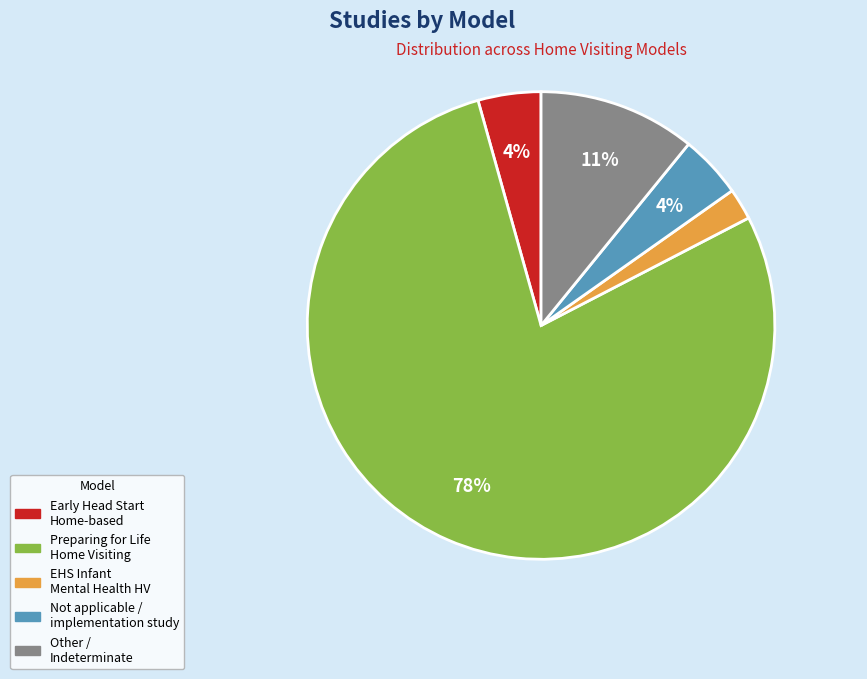

To the nearest percent, what is the average slice percentage?

20%